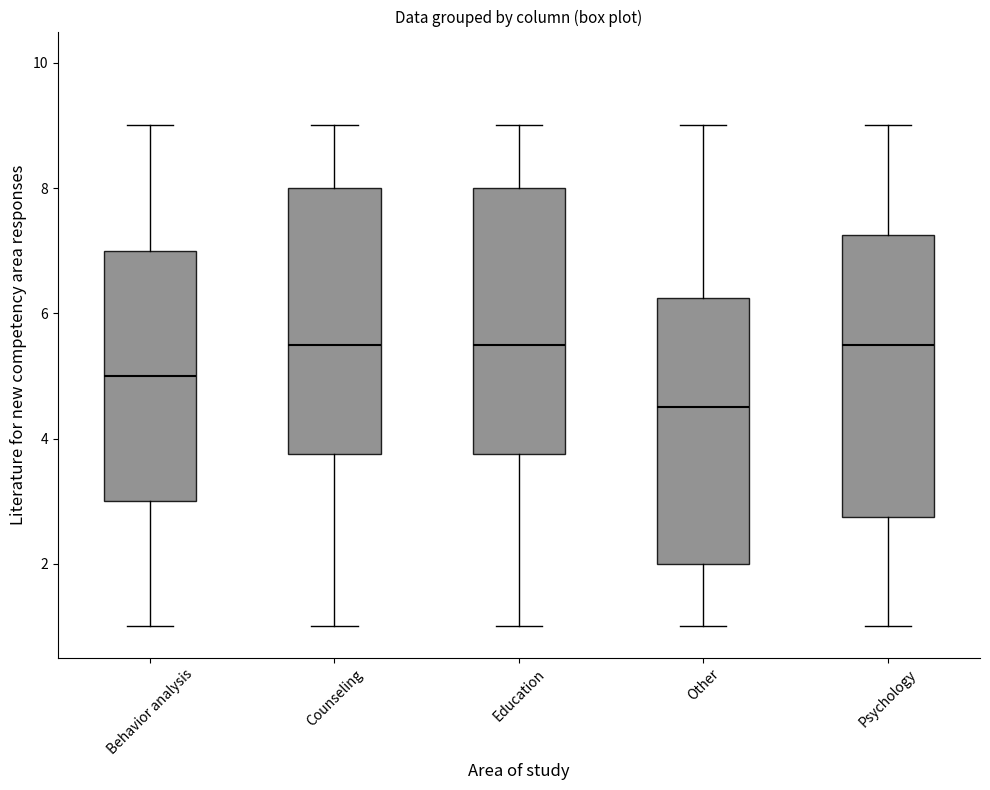

Reading left to right, read every box against the y-axis: the position of its median line, the range the box covers, and the ends of its whiskers. The values are not printed on the chart, so give them approximately, as read against the axis.

Behavior analysis: median 5.0, box 3.0 to 7.0, whiskers 1.0 to 9.0
Counseling: median 5.6, box 3.8 to 8.0, whiskers 1.0 to 9.0
Education: median 5.6, box 3.8 to 8.0, whiskers 1.0 to 9.0
Other: median 4.6, box 2.0 to 6.2, whiskers 1.0 to 9.0
Psychology: median 5.6, box 2.8 to 7.2, whiskers 1.0 to 9.0